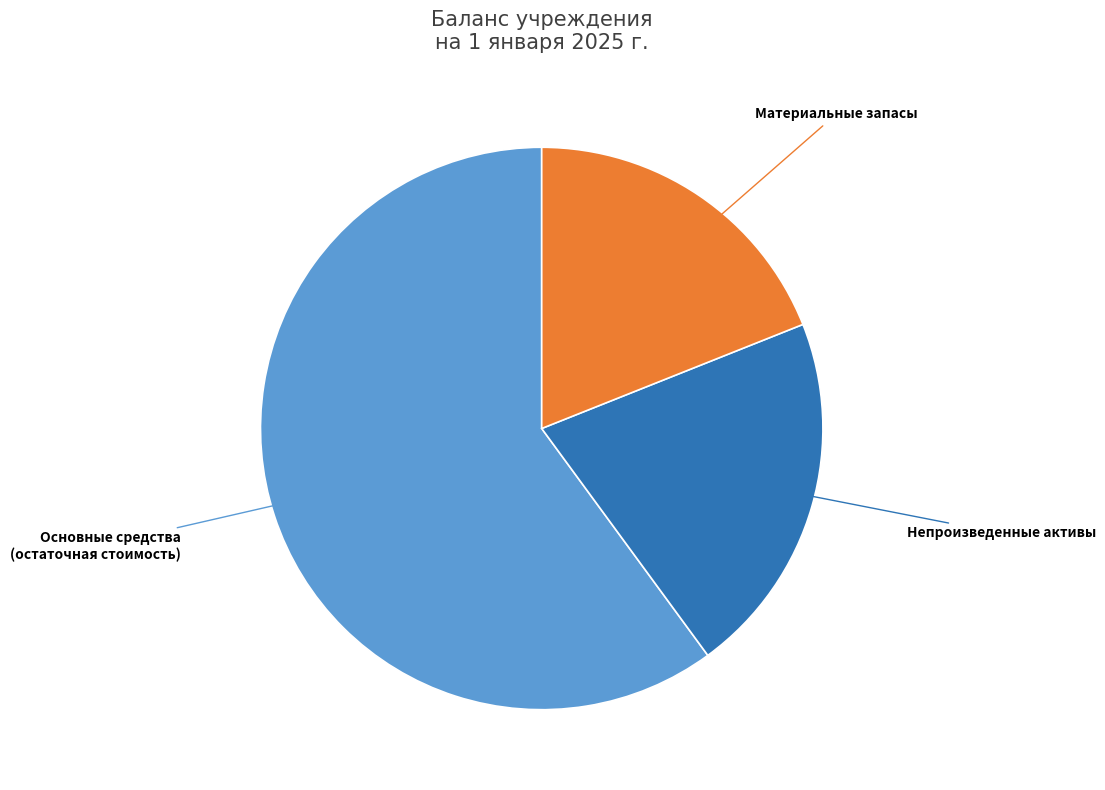

Is there any slice that represents more than half of the pie?

Yes